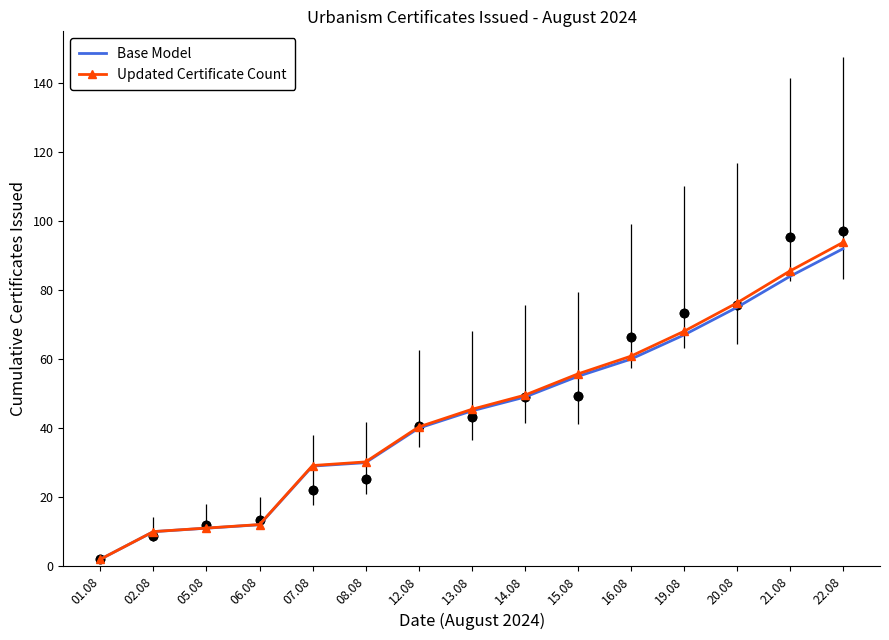

At how many categories does at least one series exceed 24?

11